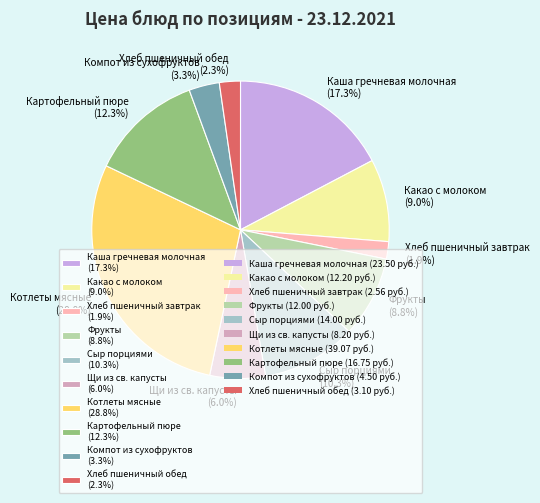

Which slice is the largest?

Котлеты мясные (28.8%)